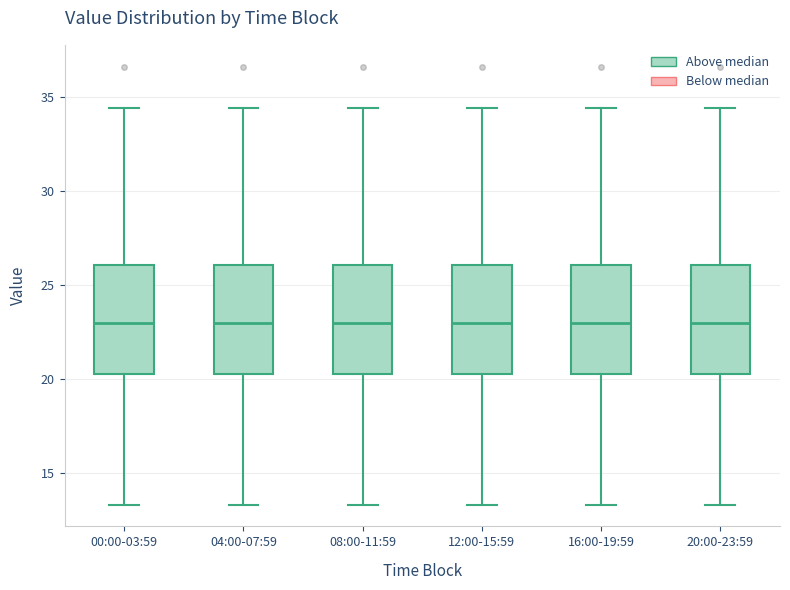

Reading left to right, read every box against the y-axis: the position of its median line, the range the box covers, and the ends of its whiskers. The values are not printed on the chart, so give them approximately, as read against the axis.

00:00-03:59: median 23.0, box 20.5 to 26.0, whiskers 13.5 to 34.5
04:00-07:59: median 23.0, box 20.5 to 26.0, whiskers 13.5 to 34.5
08:00-11:59: median 23.0, box 20.5 to 26.0, whiskers 13.5 to 34.5
12:00-15:59: median 23.0, box 20.5 to 26.0, whiskers 13.5 to 34.5
16:00-19:59: median 23.0, box 20.5 to 26.0, whiskers 13.5 to 34.5
20:00-23:59: median 23.0, box 20.5 to 26.0, whiskers 13.5 to 34.5